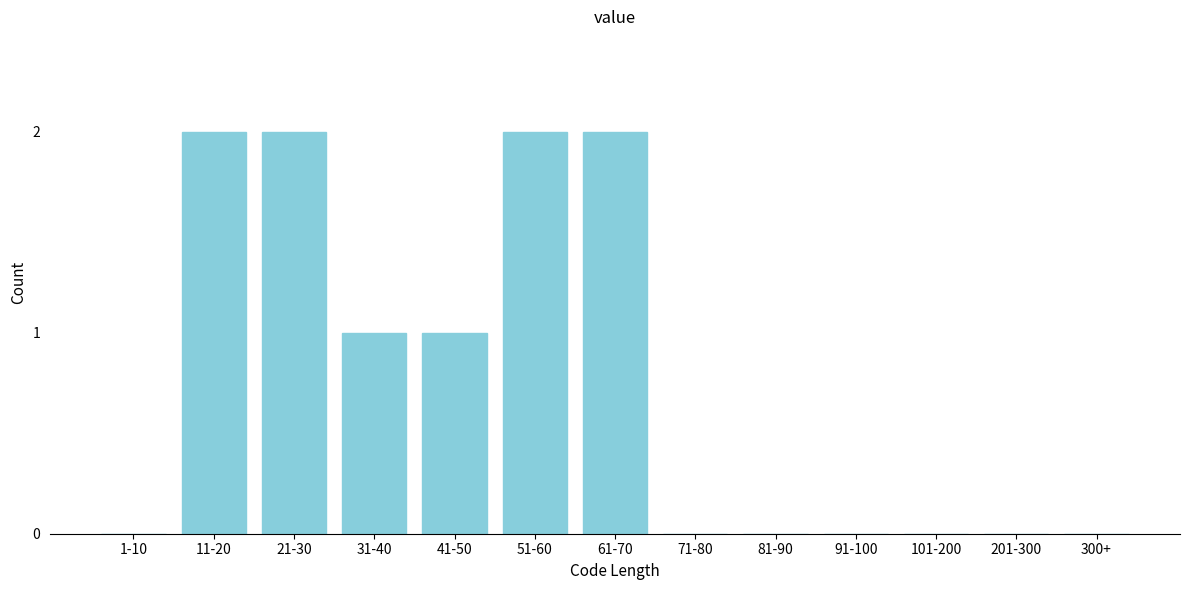

Reading left to right, list all the values displayed in this chart.

1-10=0	11-20=2	21-30=2	31-40=1	41-50=1	51-60=2	61-70=2	71-80=0	81-90=0	91-100=0	101-200=0	201-300=0	300+=0